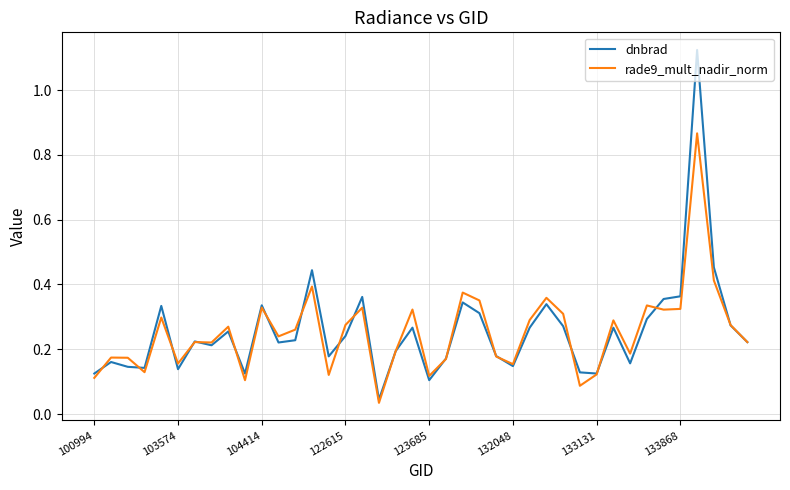

List the series in order of their peak value, highest first.

dnbrad, rade9_mult_nadir_norm